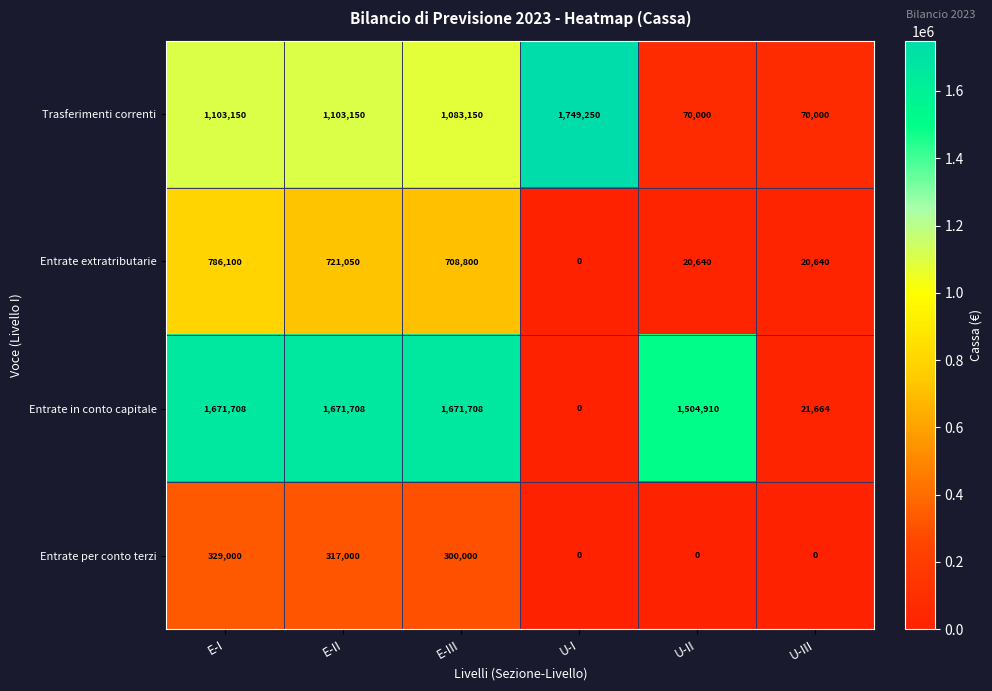

Is it true that Entrate extratributarie equals 721050 at E-II?

True